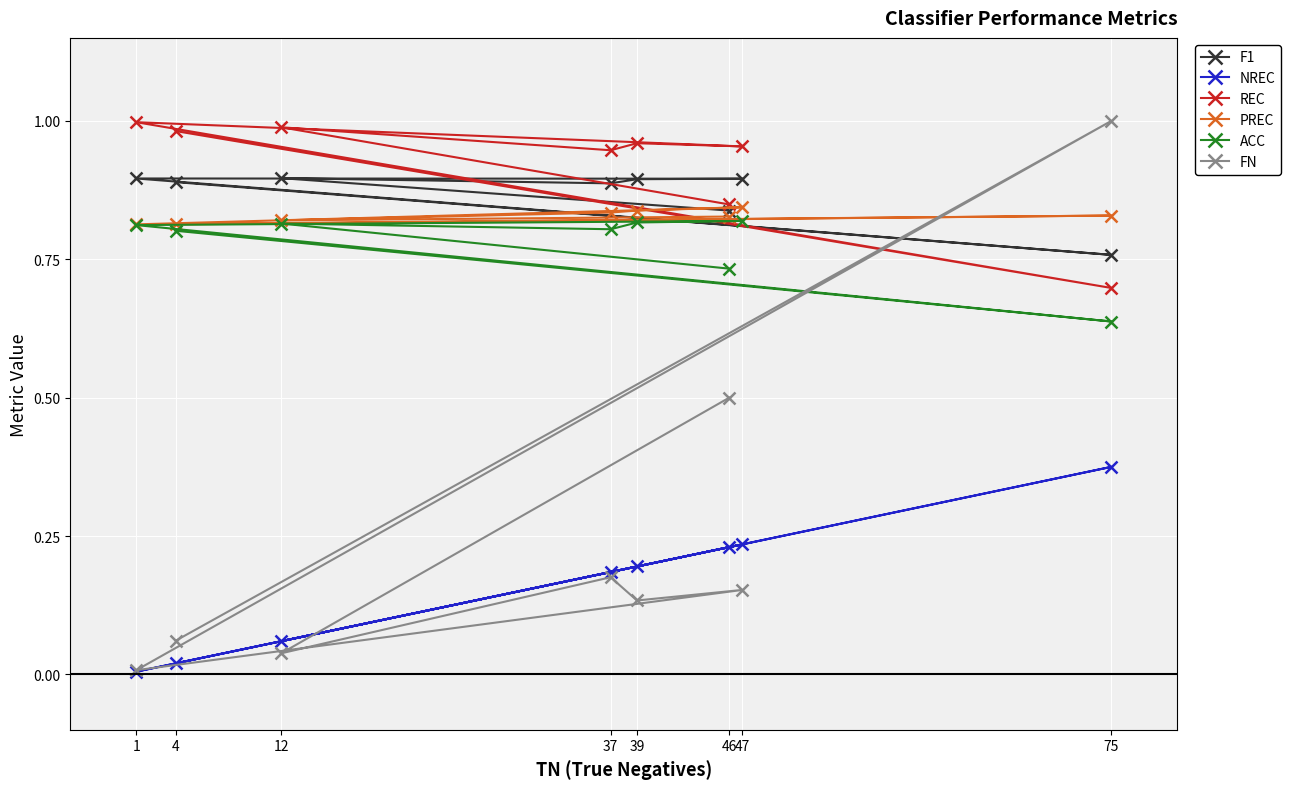

Which series has the largest range (max minus min)?

FN